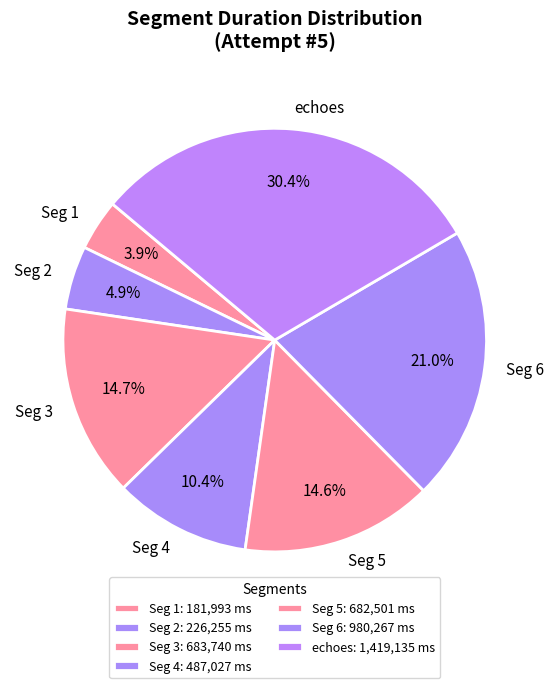

What portion of the pie excludes Seg 4?

89.6%